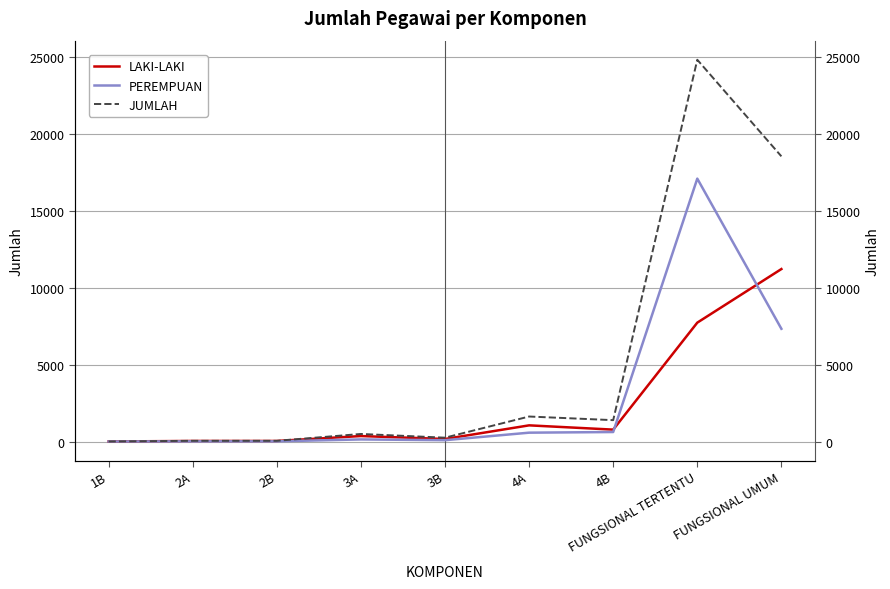

What is the label of the 3rd point from the right?

4B